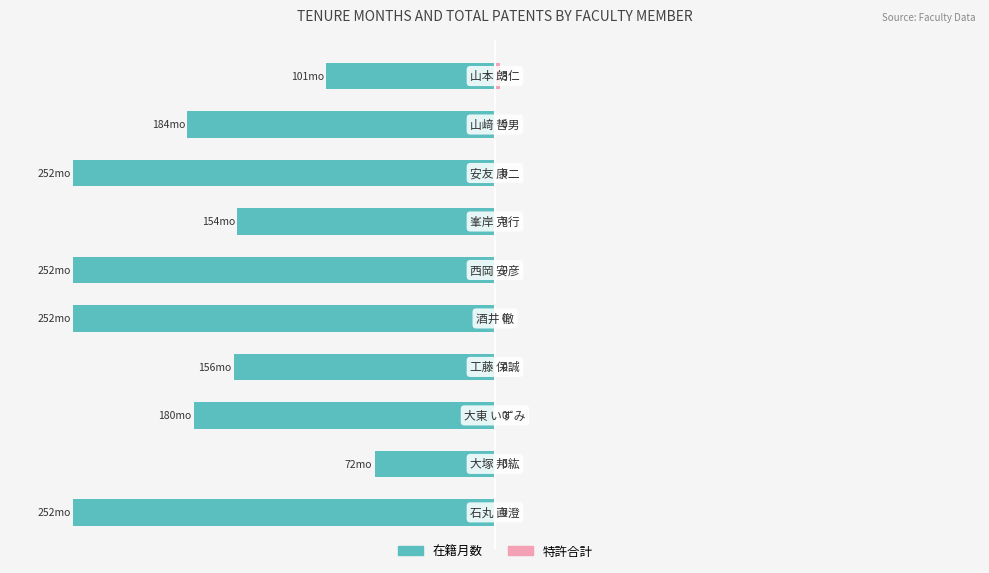

What is the sum of all 特許合計 values?

1.2